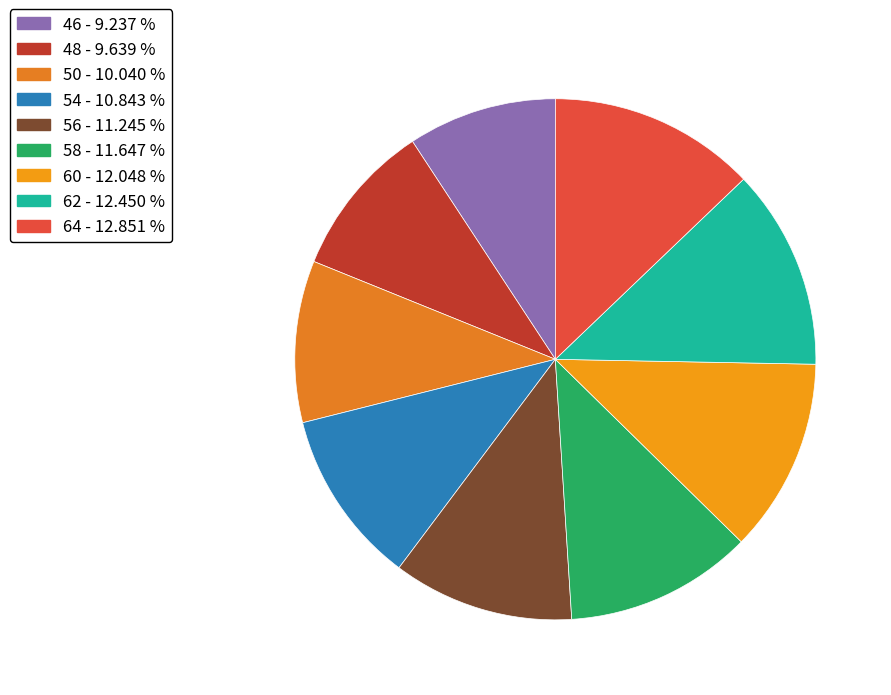

Is it true that 64 is 21% of the pie?

False